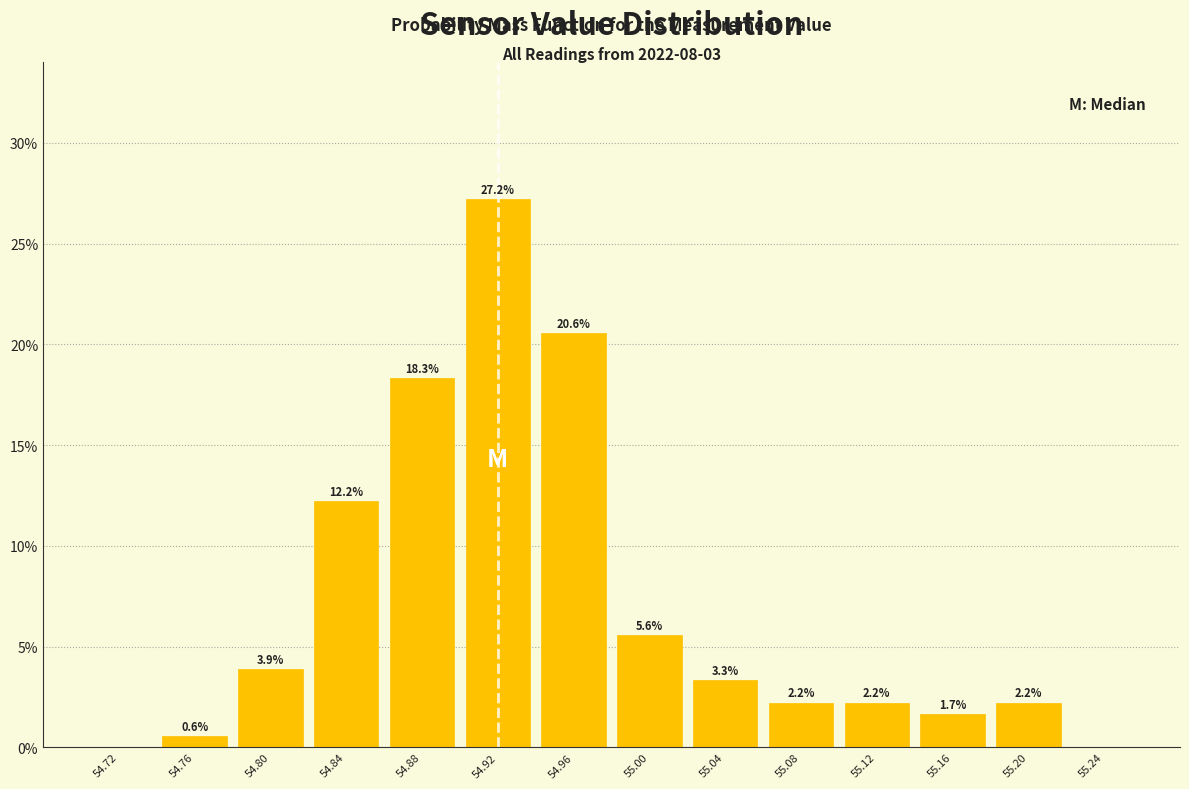

Which range on the x-axis has the tallest bar?

54.90 to 54.94